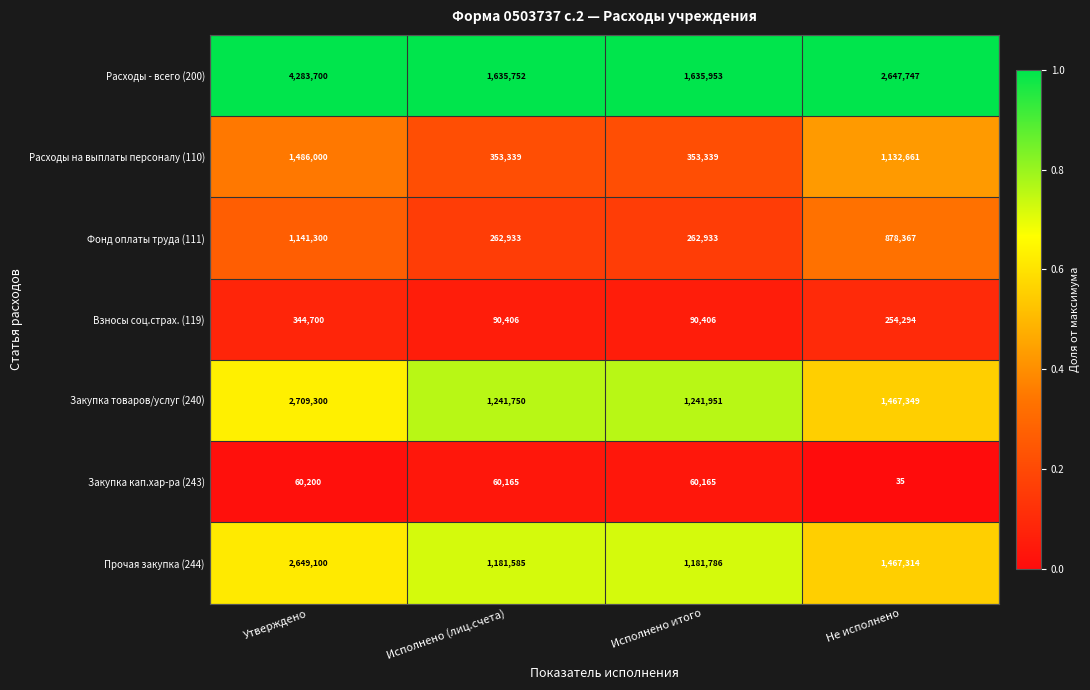

Which series has the largest total across all categories?

Расходы - всего (200)